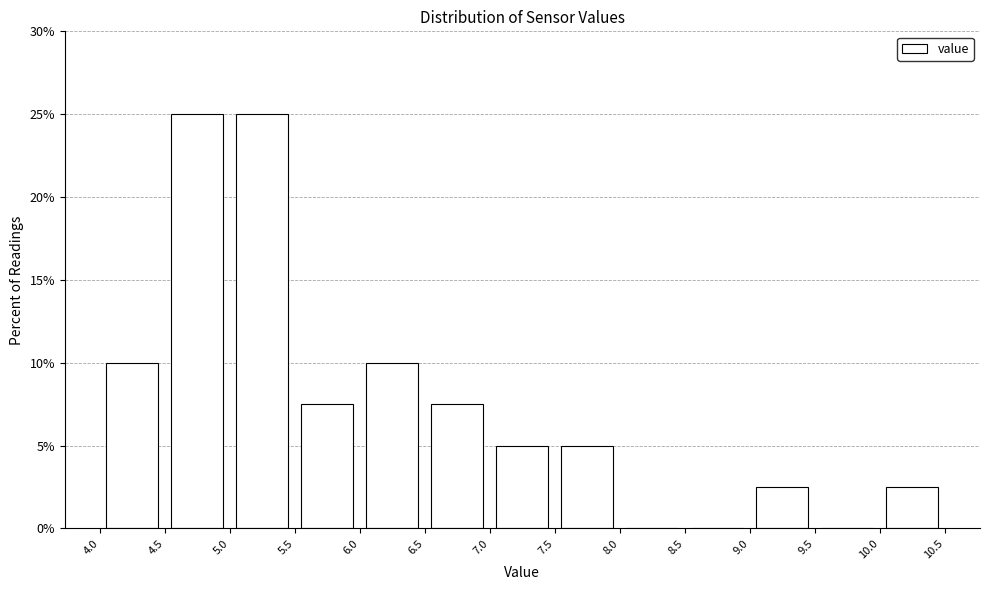

Reading left to right, list every bar in this chart as the range it spans on the x-axis followed by its height. The values are not printed on the chart, so give them approximately, as read against the axis.

4.0 to 4.5: 10.0
4.5 to 5.0: 25.0
5.0 to 5.5: 25.0
5.5 to 6.0: 7.5
6.0 to 6.5: 10.0
6.5 to 7.0: 7.5
7.0 to 7.5: 5.0
7.5 to 8.0: 5.0
8.0 to 8.5: 0
8.5 to 9.0: 0
9.0 to 9.5: 2.5
9.5 to 10.0: 0
10.0 to 10.5: 2.5